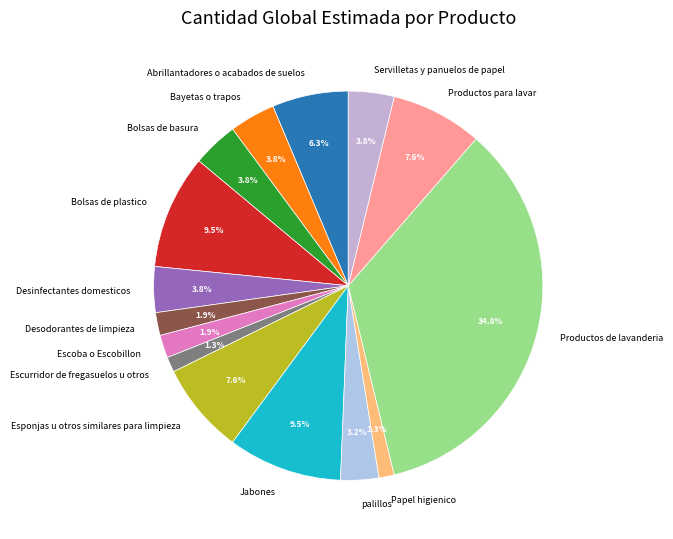

How many segments does this pie chart have?

15